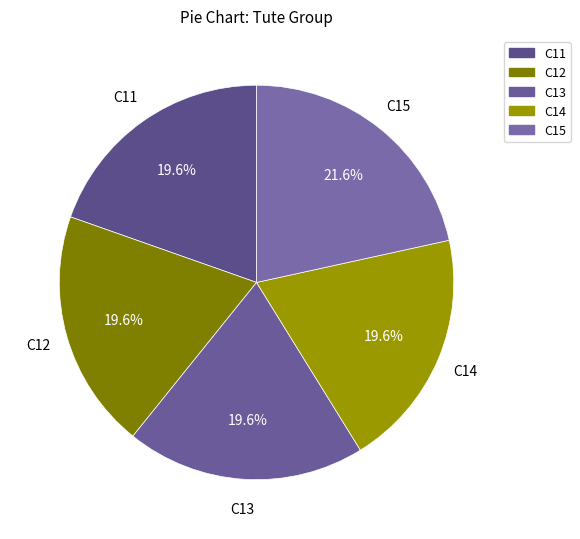

How many slices are in this pie chart?

5